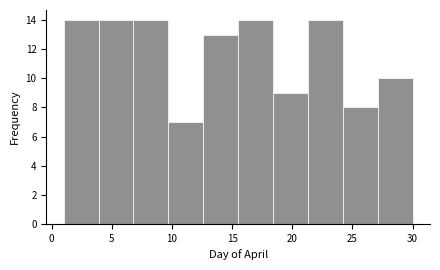

Reading left to right, list every bar in this chart as the range it spans on the x-axis followed by its height. Neither the bar edges nor the heights are printed on the chart, so give them approximately, as read against the axes.

1.0 to 3.9: 14
3.9 to 6.8: 14
6.8 to 9.7: 14
9.7 to 12.6: 7
12.6 to 15.5: 13
15.5 to 18.4: 14
18.4 to 21.3: 9
21.3 to 24.2: 14
24.2 to 27.1: 8
27.1 to 30.0: 10